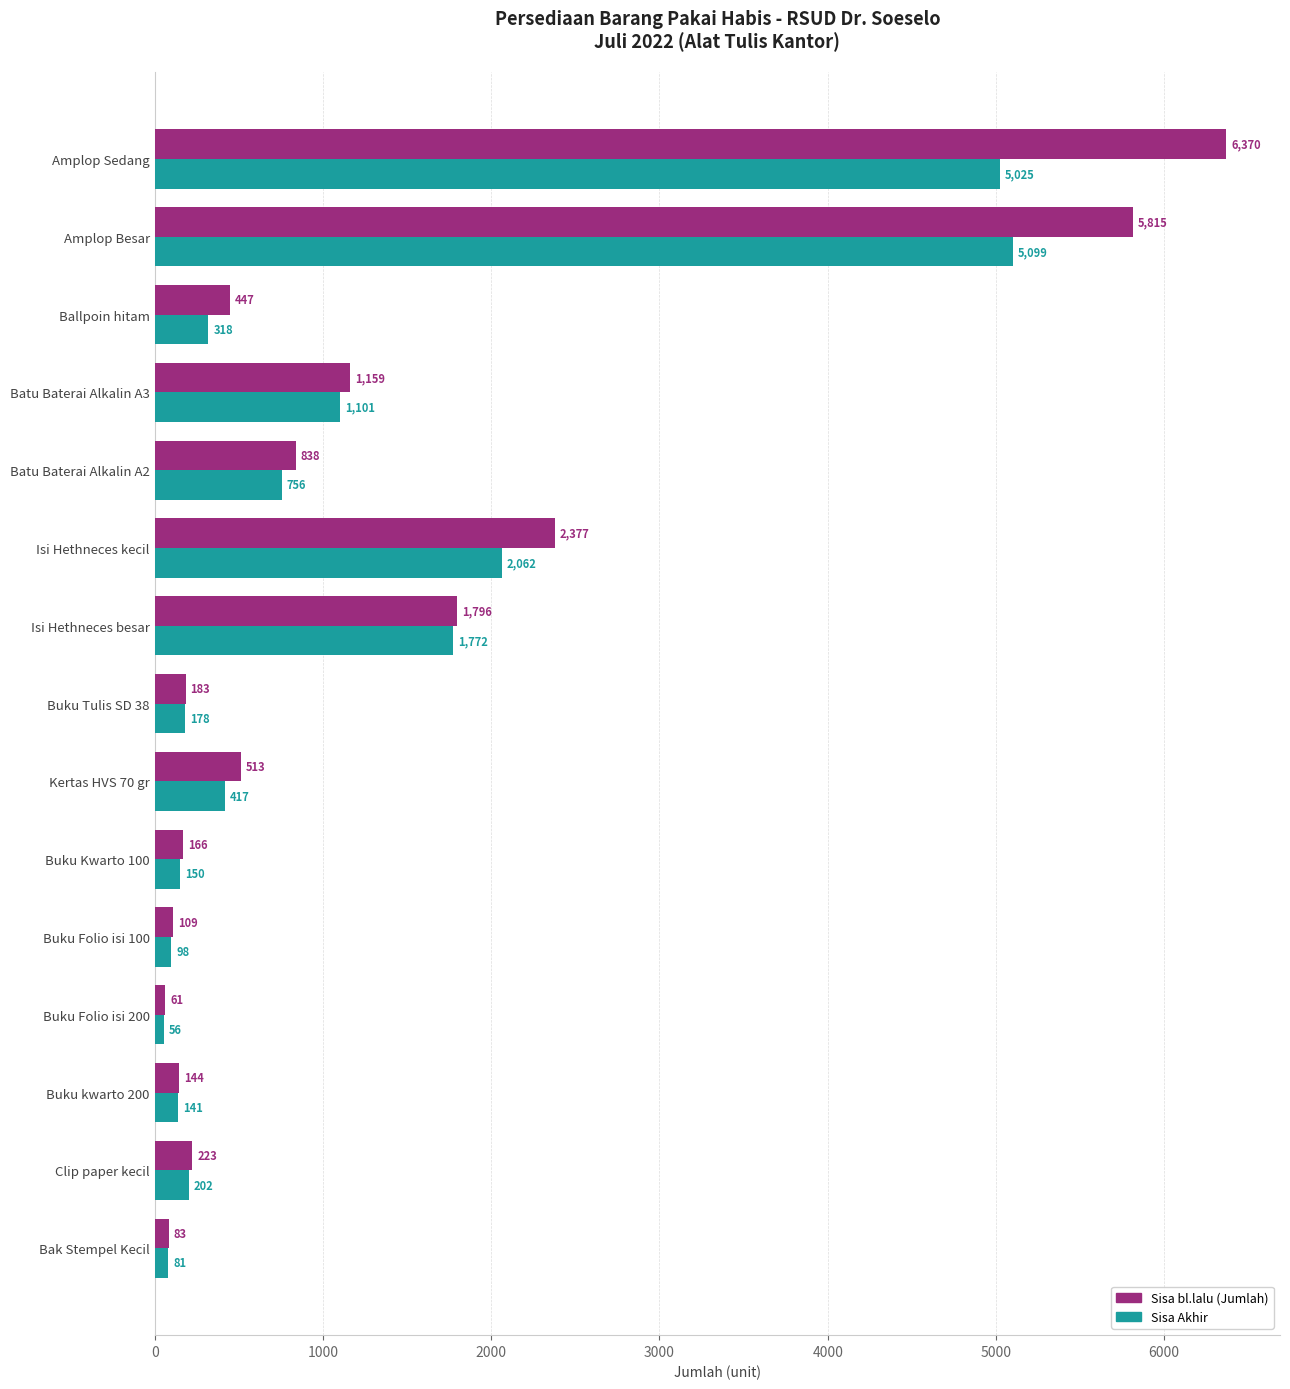

What is the average value of the Sisa bl.lalu (Jumlah) series?

1352